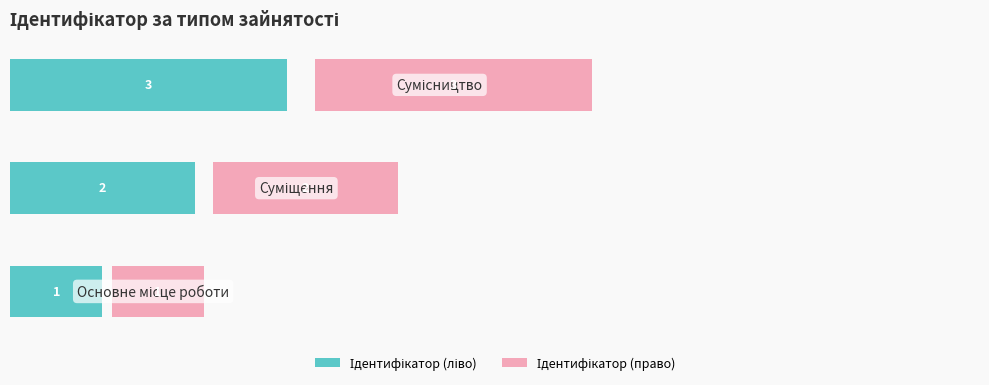

Count the number of categories in the chart.

3